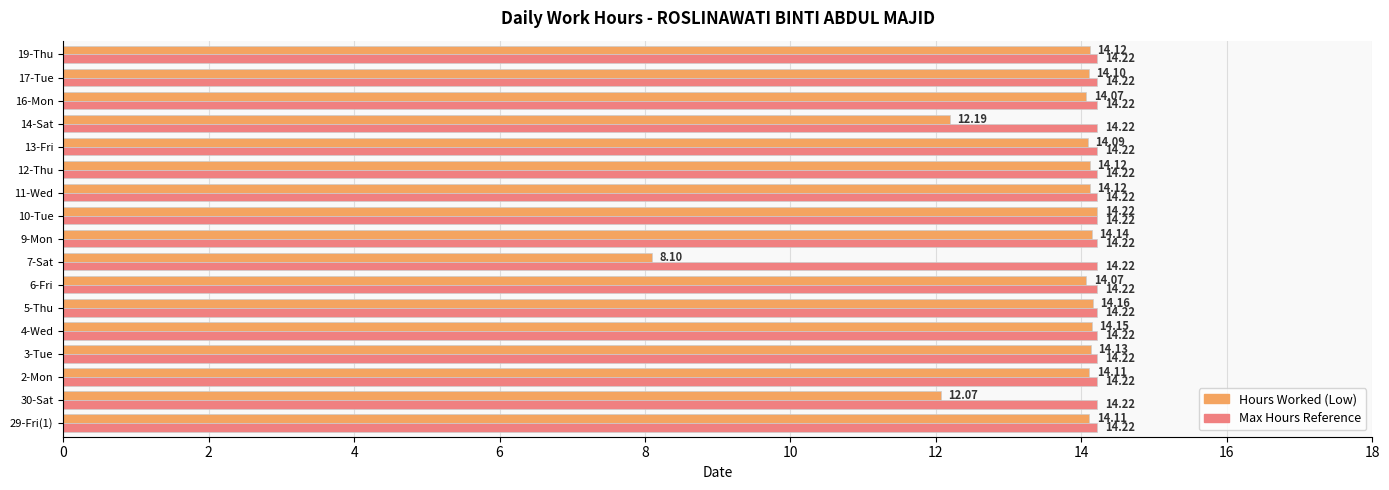

At which label does Hours Worked (Low) reach its peak?

10-Tue